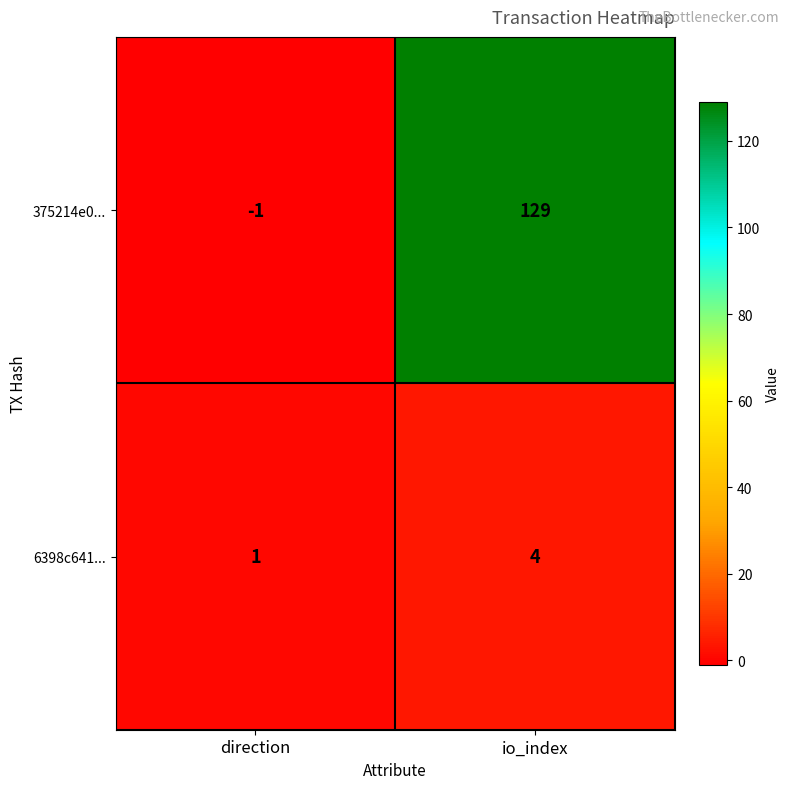

At how many categories does at least one series exceed 41?

1